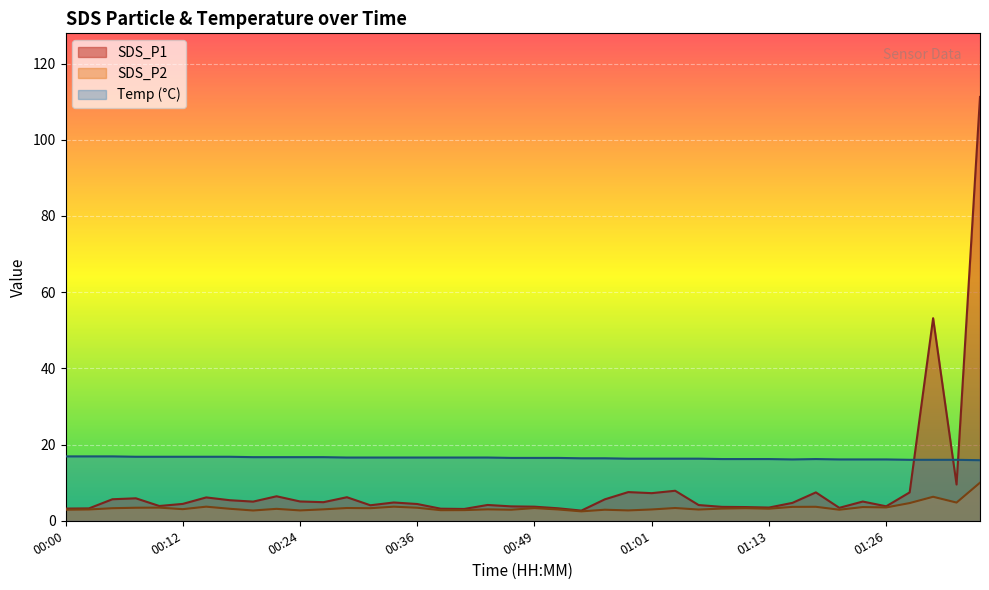

True or false: Temp has a value of 5.6 at 01:01.

False